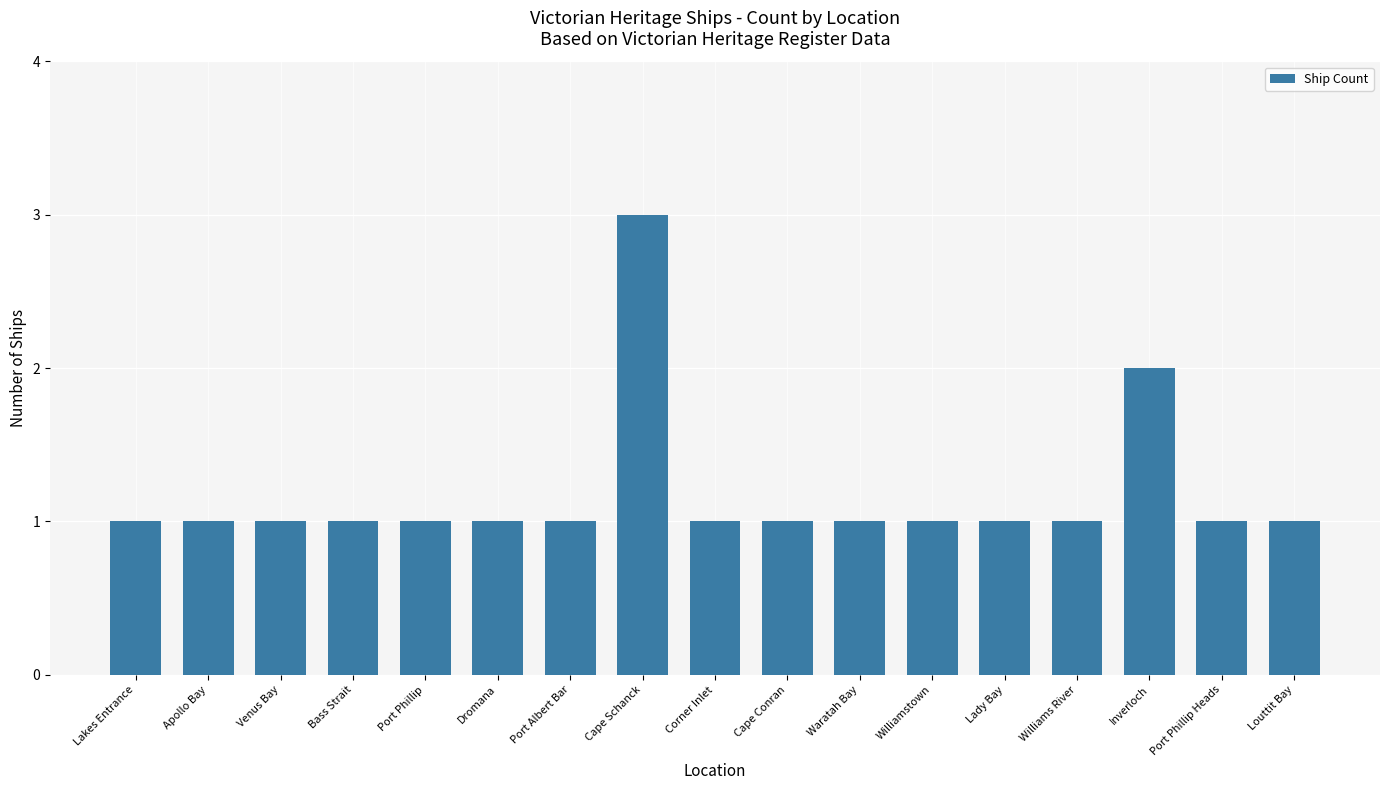

True or false: the data shows 1 at Apollo Bay.

True